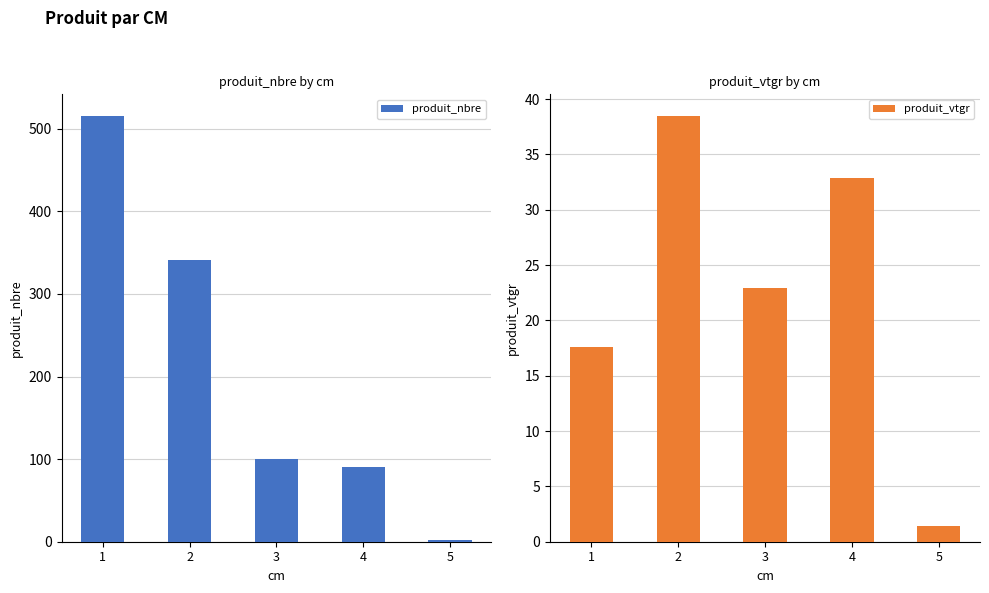

Reading left to right, transcribe all the data shown in this chart.

produit_nbre: 1=516.0	2=341.0	3=100.0	4=90.0	5=2.0
produit_vtgr: 1=17.6	2=38.5	3=22.9	4=32.9	5=1.5